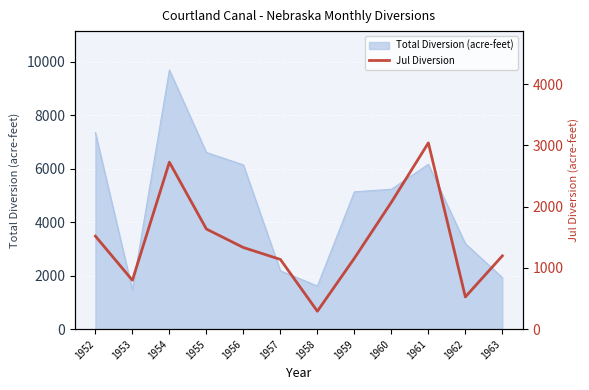

Which label corresponds to the smallest value in the chart?

1958